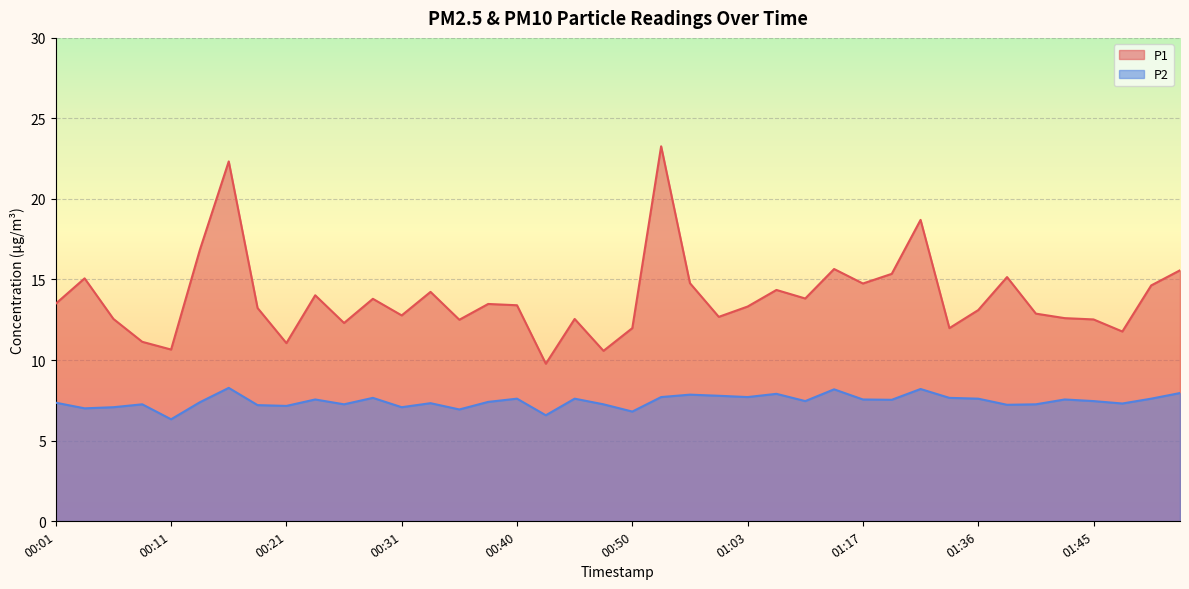

Does the chart display data point markers on the line(s)?

No